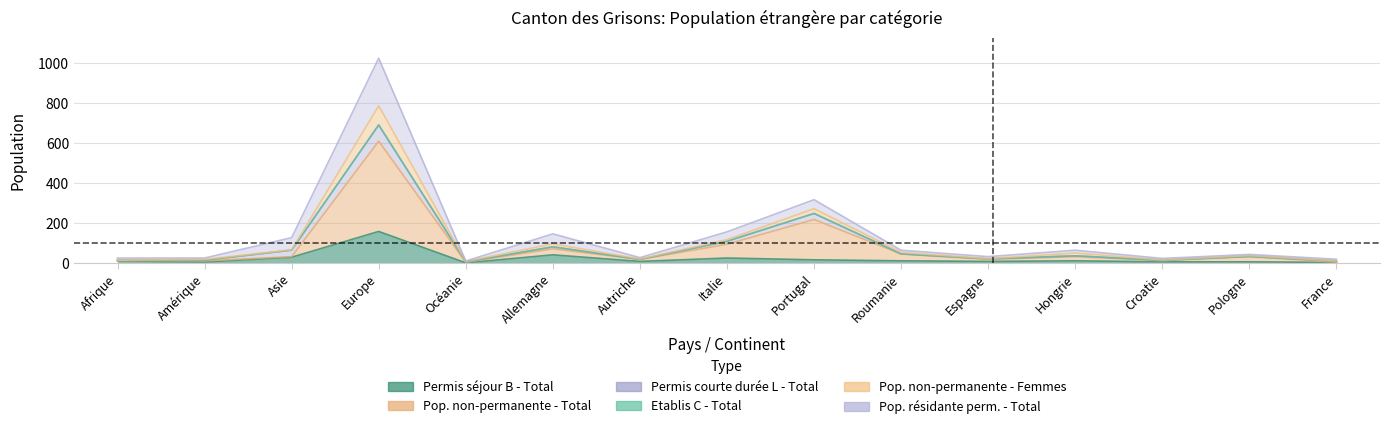

What is the label of the 9th point from the left?

Portugal